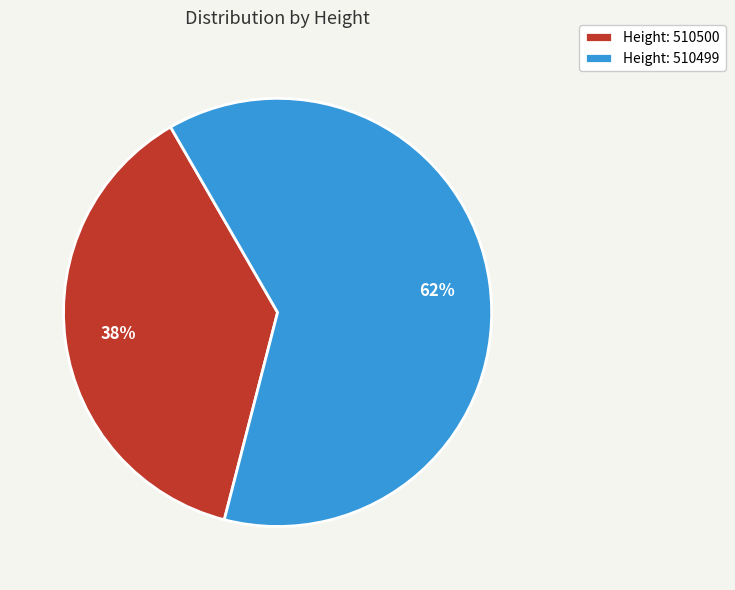

How many segments does this pie chart have?

2